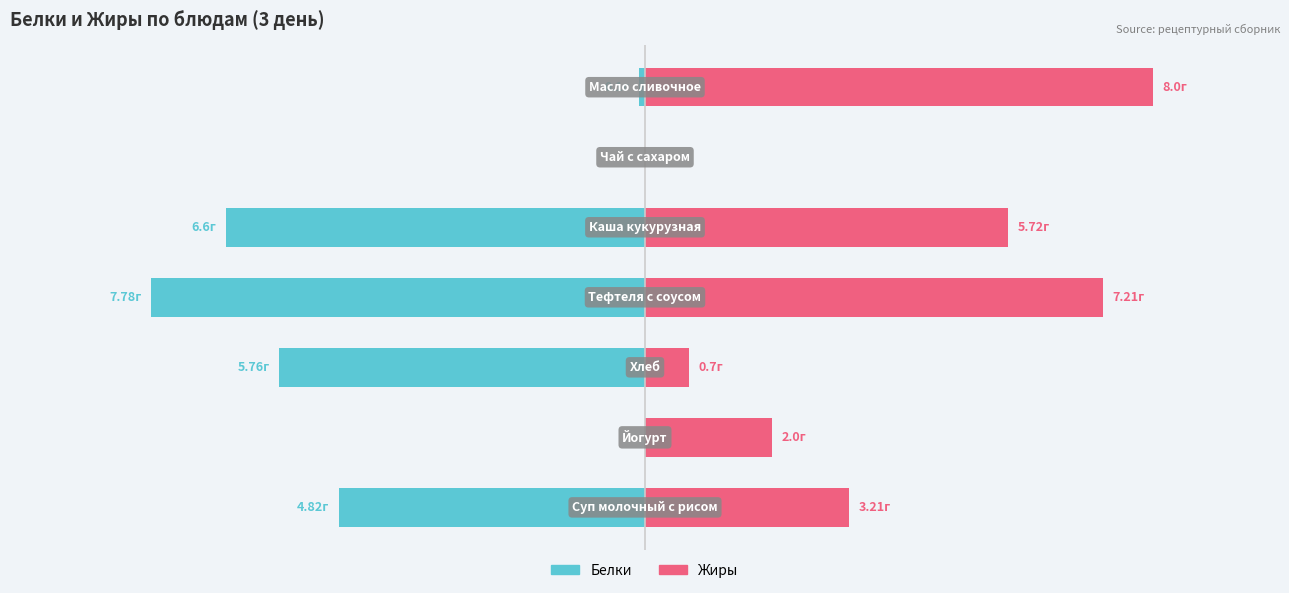

True or false: Белки has a value of 0.0 at 5.

True